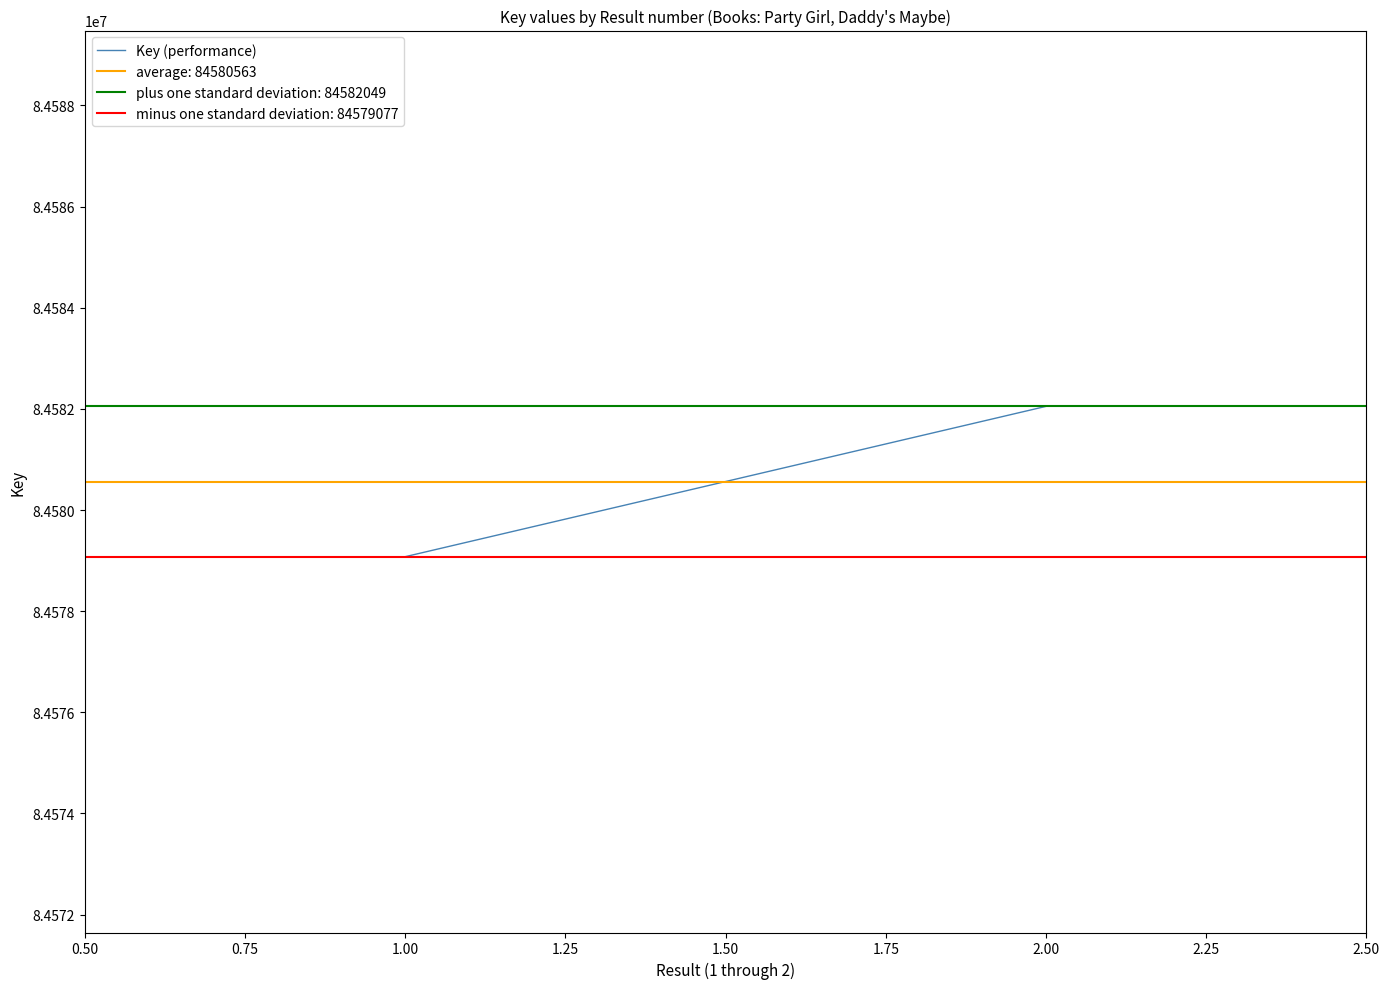

Between 0.75 and 0.50, which is larger?

0.75